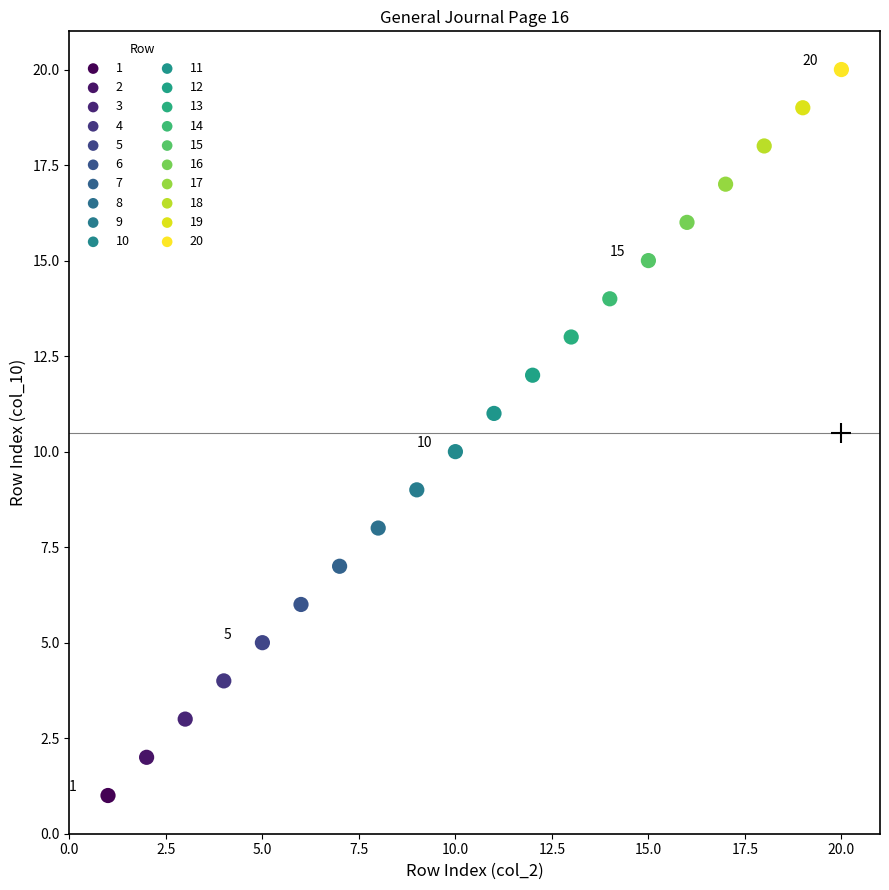

What are all the series names shown in the legend?

1, 2, 3, 4, 5, 6, 7, 8, 9, 10, 11, 12, 13, 14, 15, 16, 17, 18, 19, 20